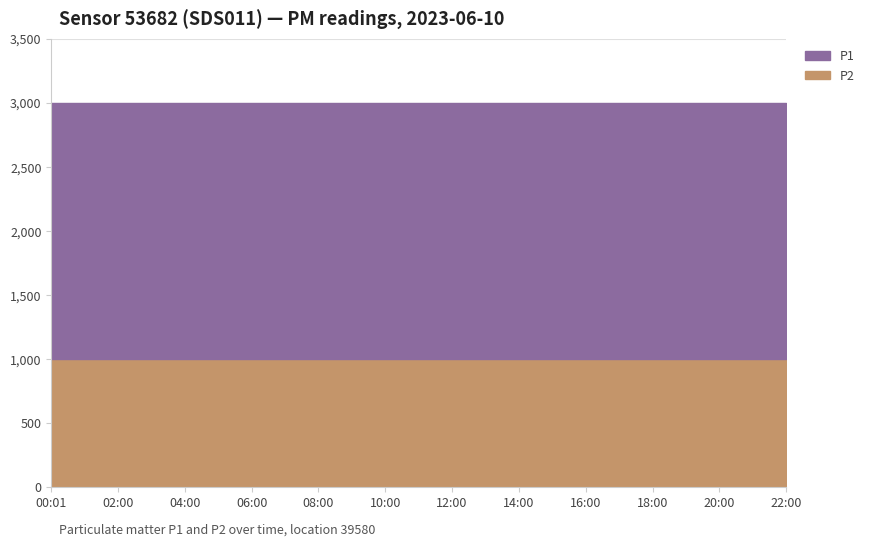

What is the total value across all series at 14:00?

2999.8